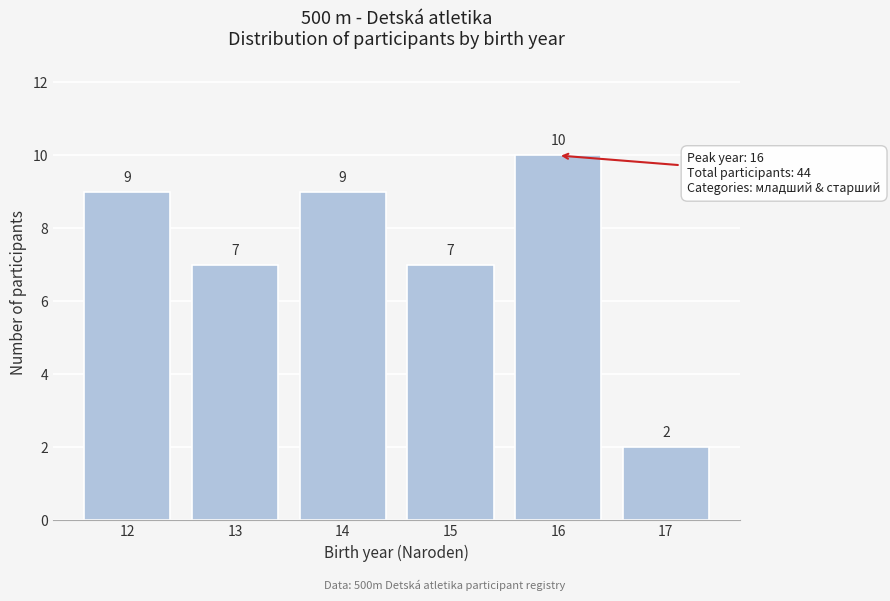

Reading left to right, what are all the values shown in this chart?

12=9	13=7	14=9	15=7	16=10	17=2